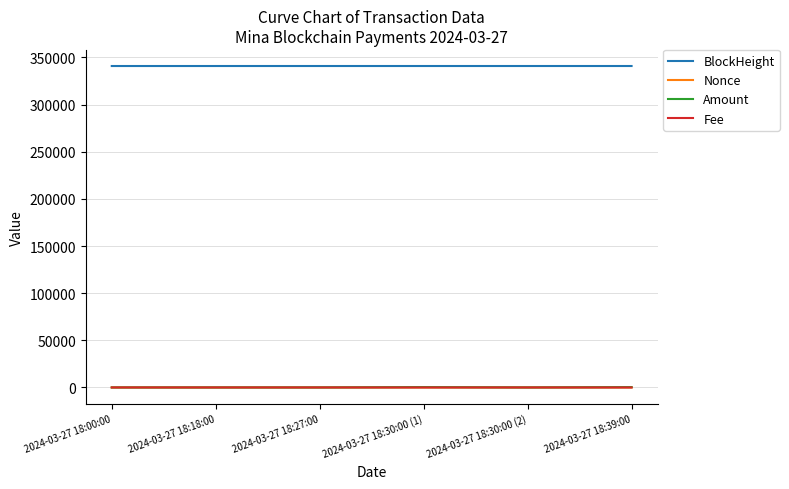

True or false: Fee and BlockHeight cross at least once.

False